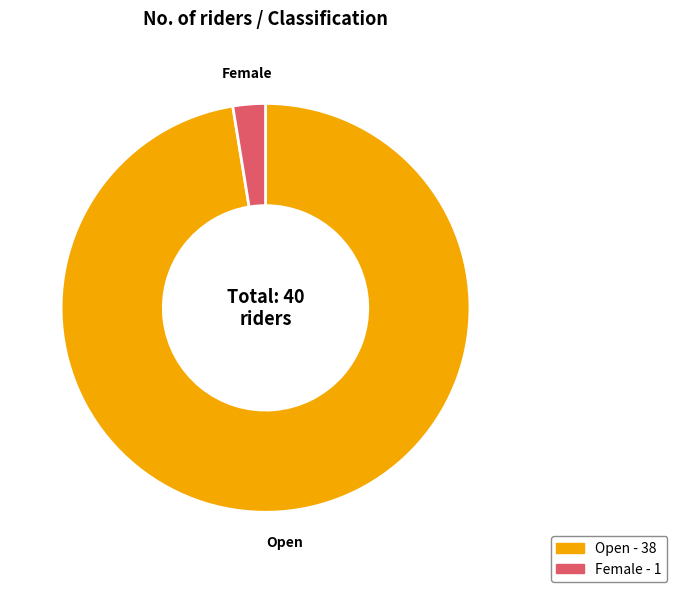

Does Female account for over 50% of the chart?

No